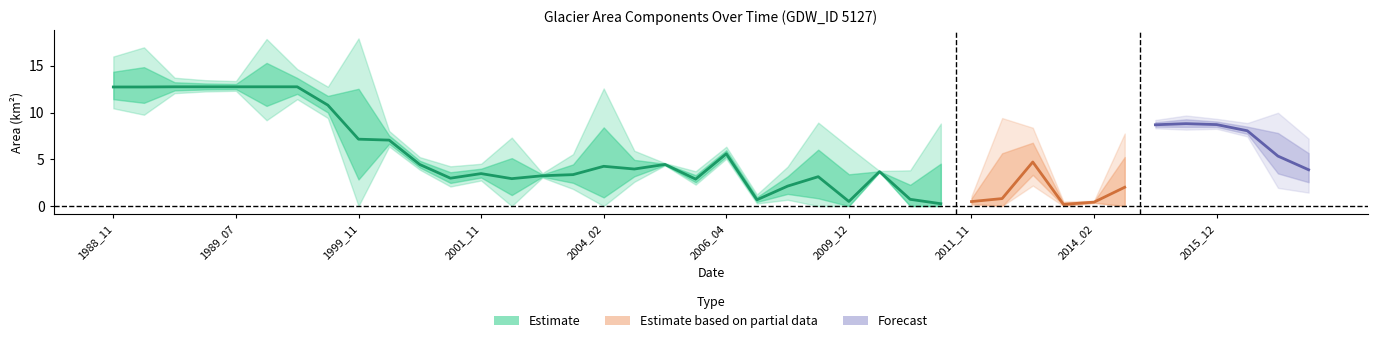

What is the difference between the landArea values at 2005_01 and 1999_10?

6.8